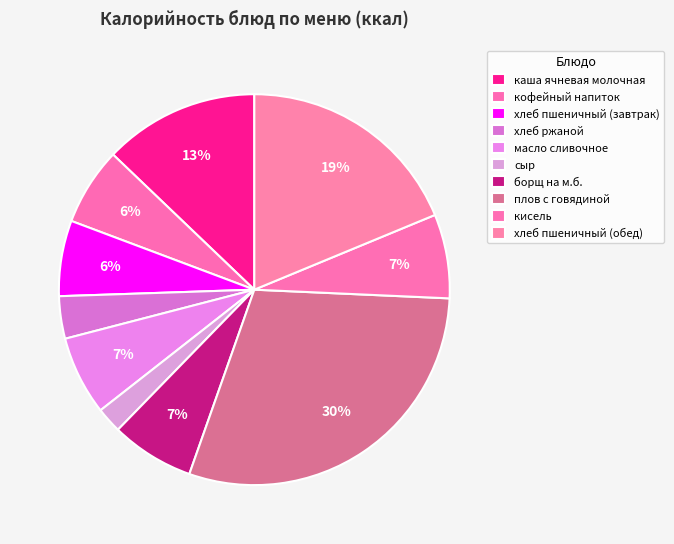

Which category has the smallest portion of the pie?

сыр